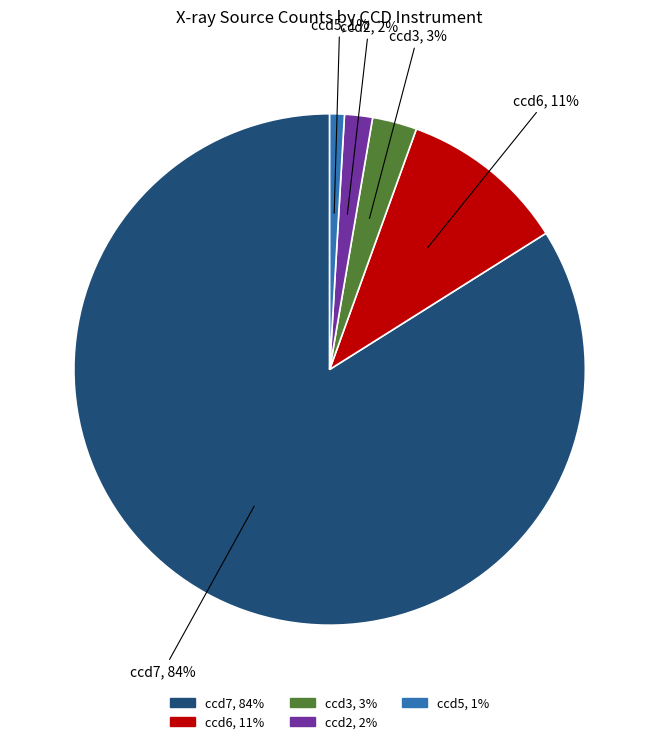

To the nearest percent, what is the average slice percentage?

20%